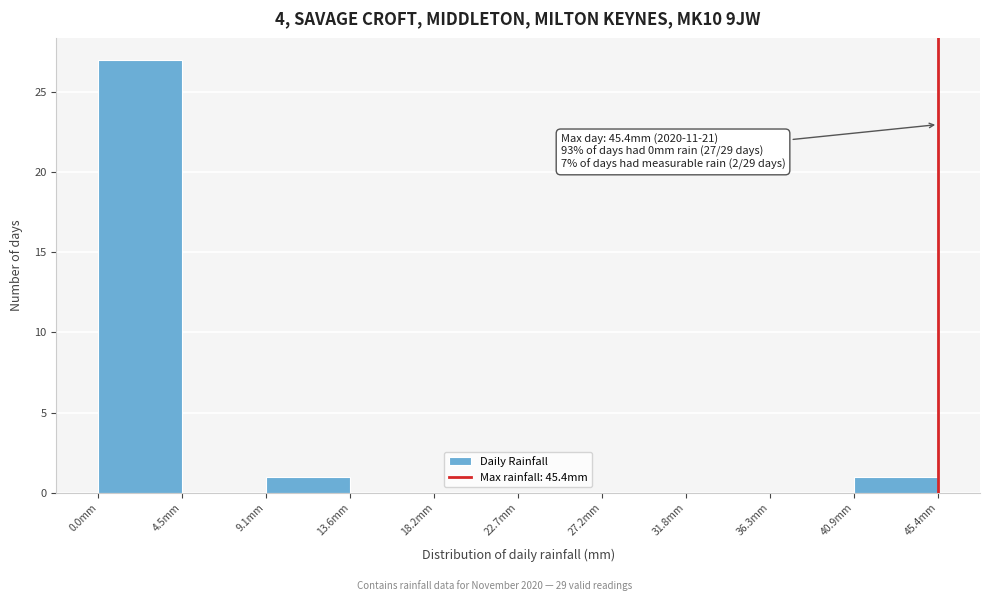

Which range on the x-axis has the tallest bar?

0.0 to 4.5